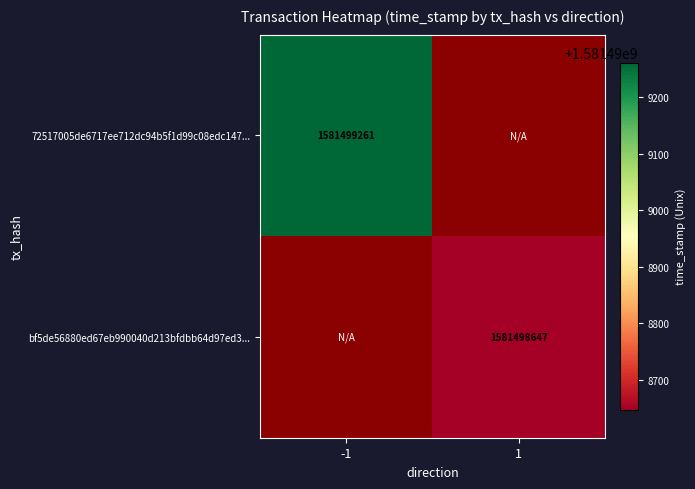

Count the number of categories in the chart.

2